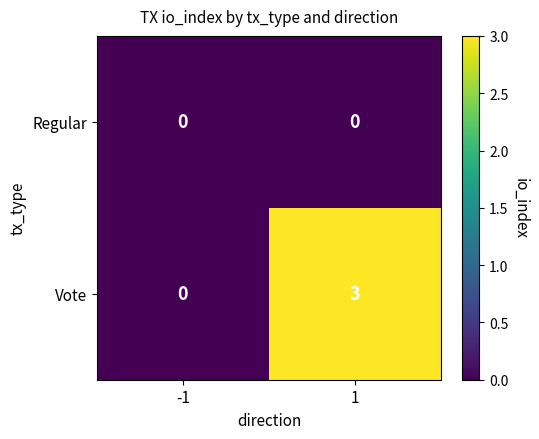

What is the maximum value shown in the chart?

3